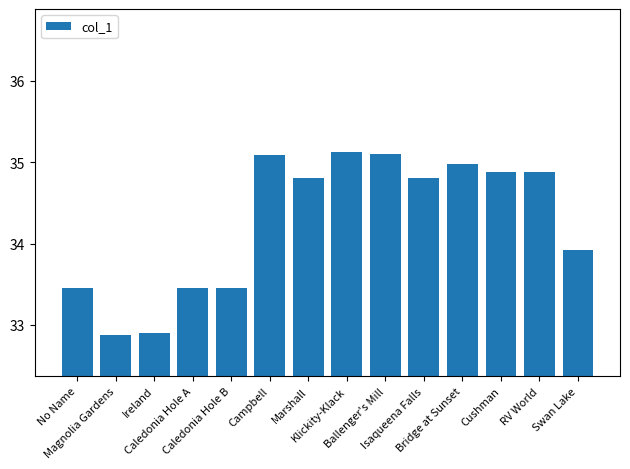

What is the sum of all values?

479.7